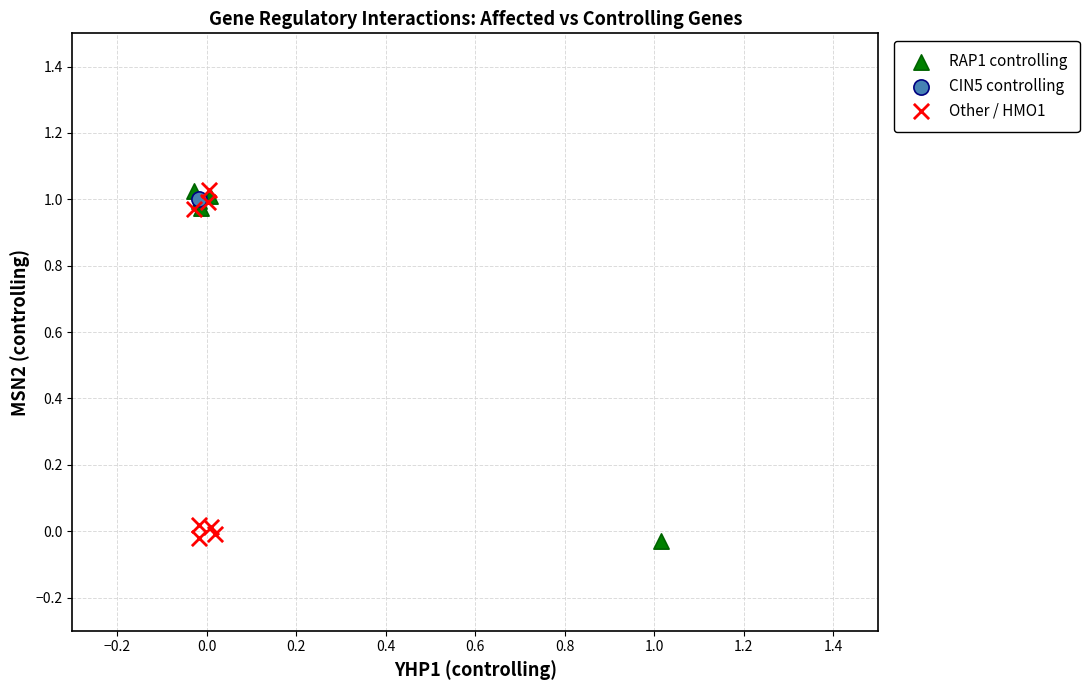

What are all the series names shown in the legend?

RAP1 controlling, CIN5 controlling, Other / HMO1